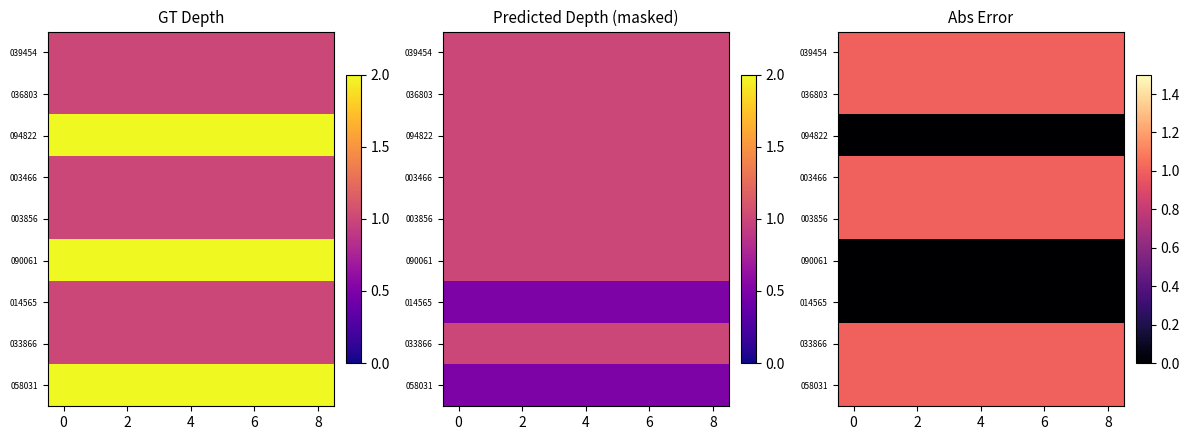

At how many categories does at least one series exceed 0?

9